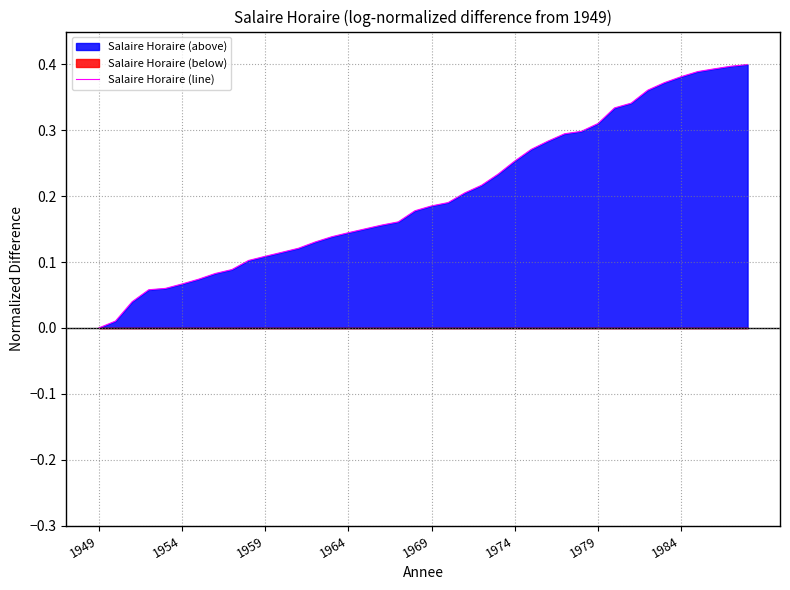

What is the sum of all values?

8.1